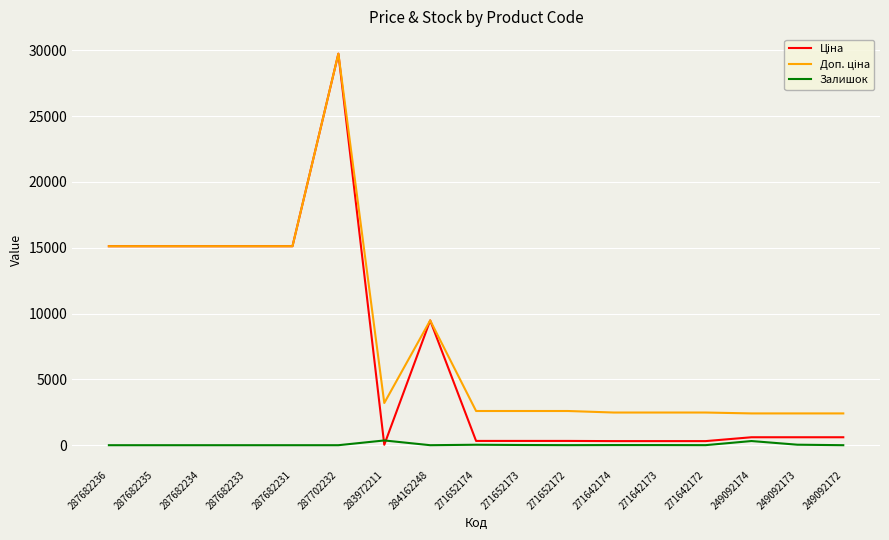

At which category does the chart reach its peak across all series?

287702232